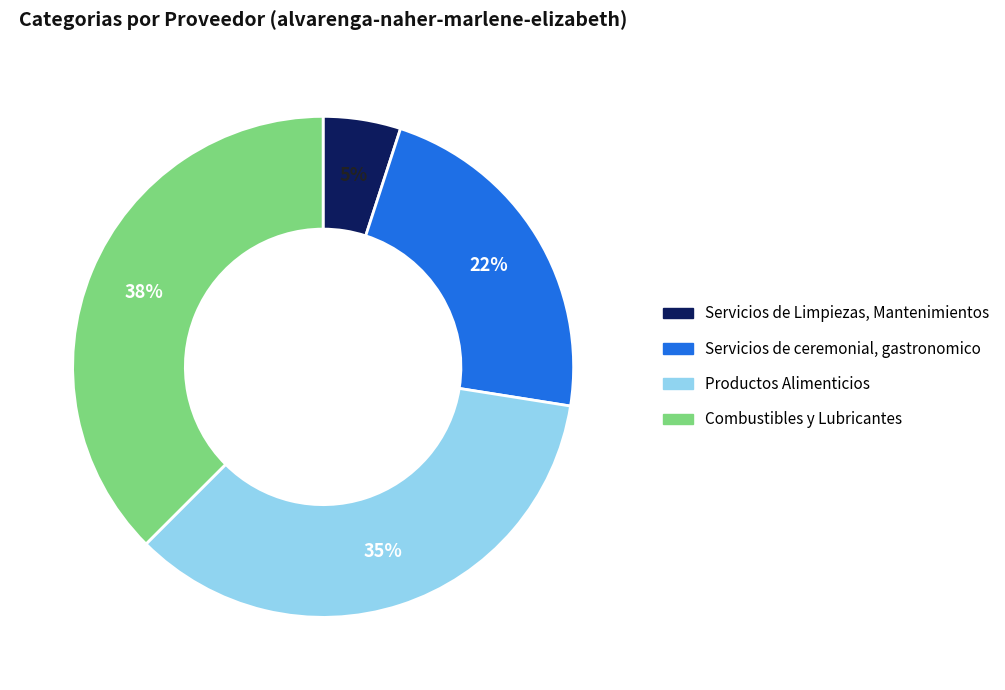

Is Servicios de Limpiezas, Mantenimientos the majority of the pie?

No